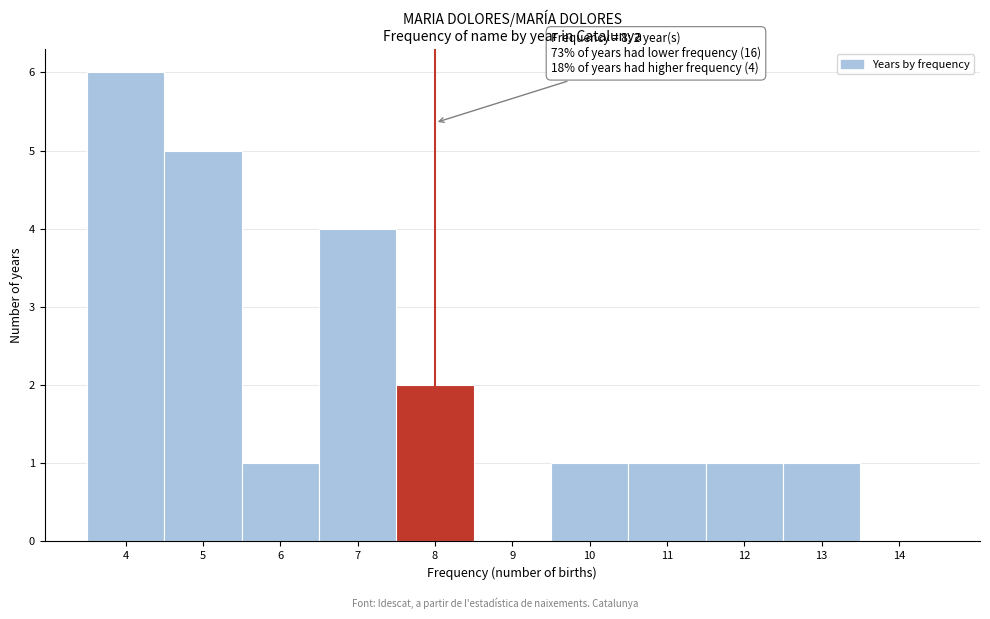

Over which range of the x-axis is the bar tallest?

3.5 to 4.5